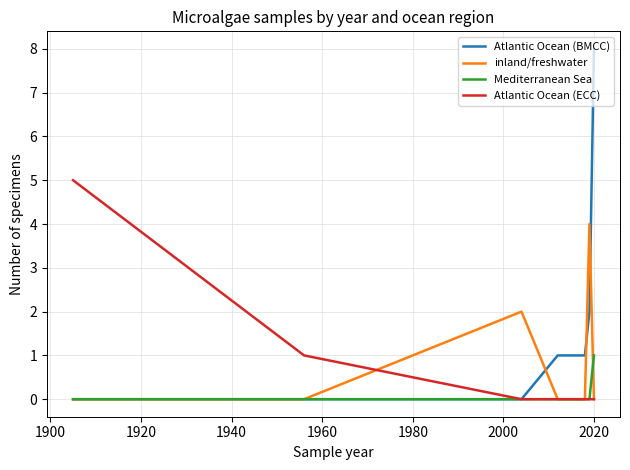

Count the Mediterranean Sea values in the range 0 to 1.

8